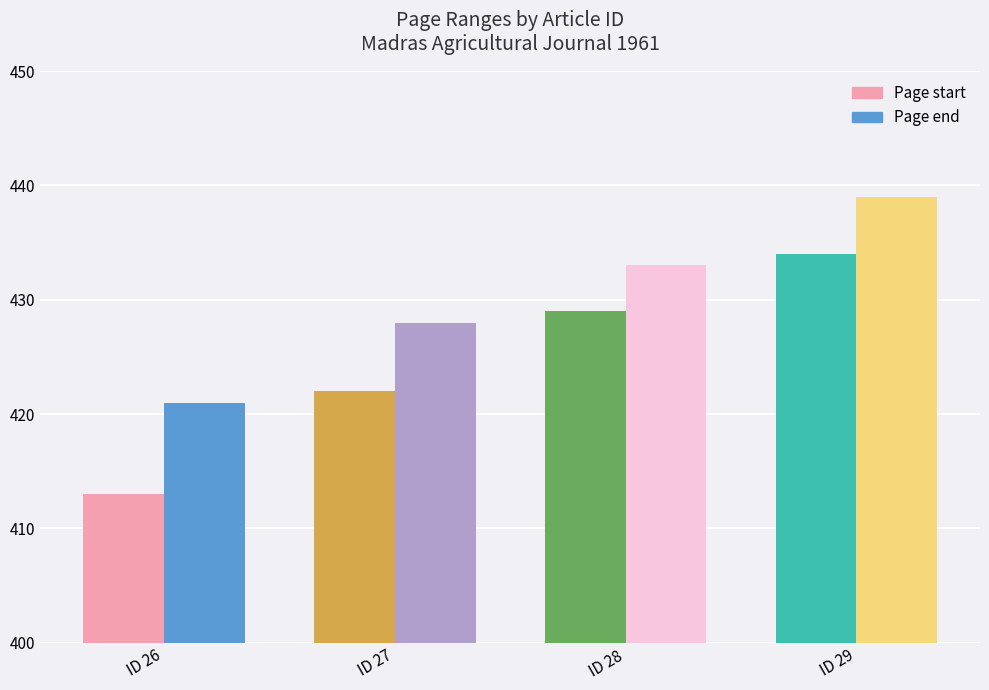

Rank the series by their maximum value, from lowest to highest.

Page start, Page end